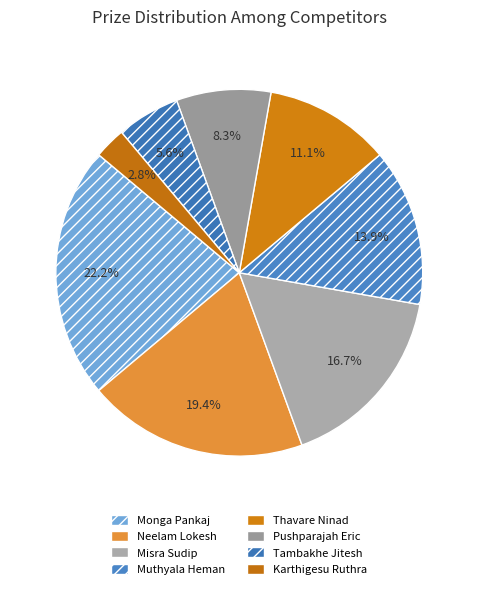

Is it true that Thavare Ninad is 11% of the pie?

True